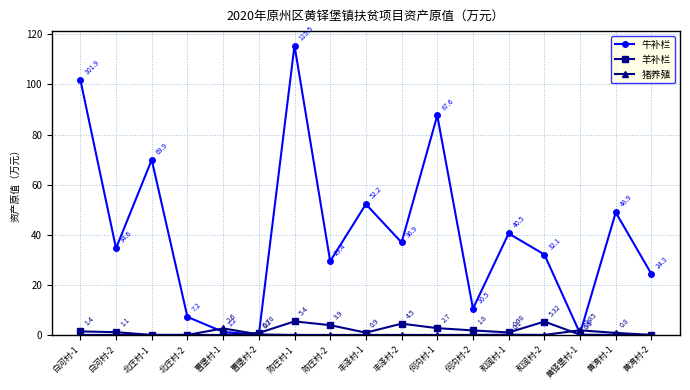

Where is the first local maximum for 牛补栏?

北庄村-1